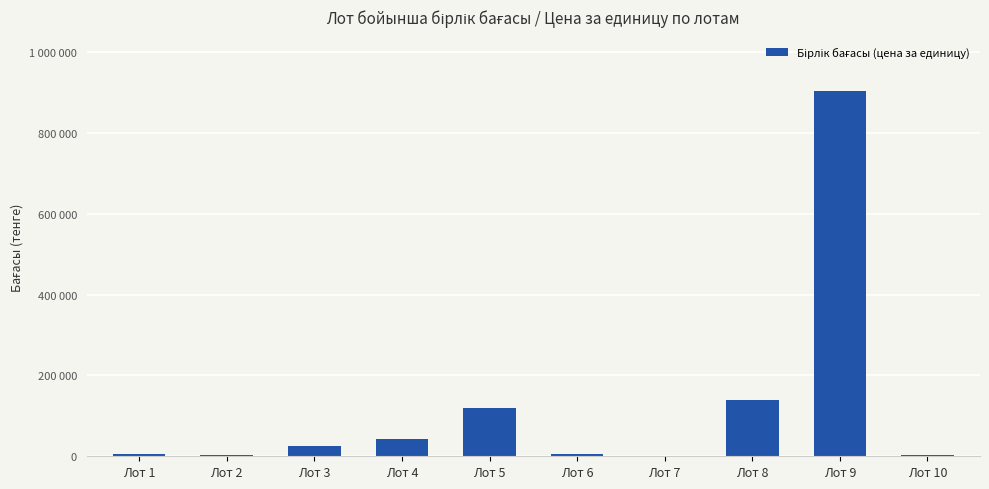

What is the average value?

124825